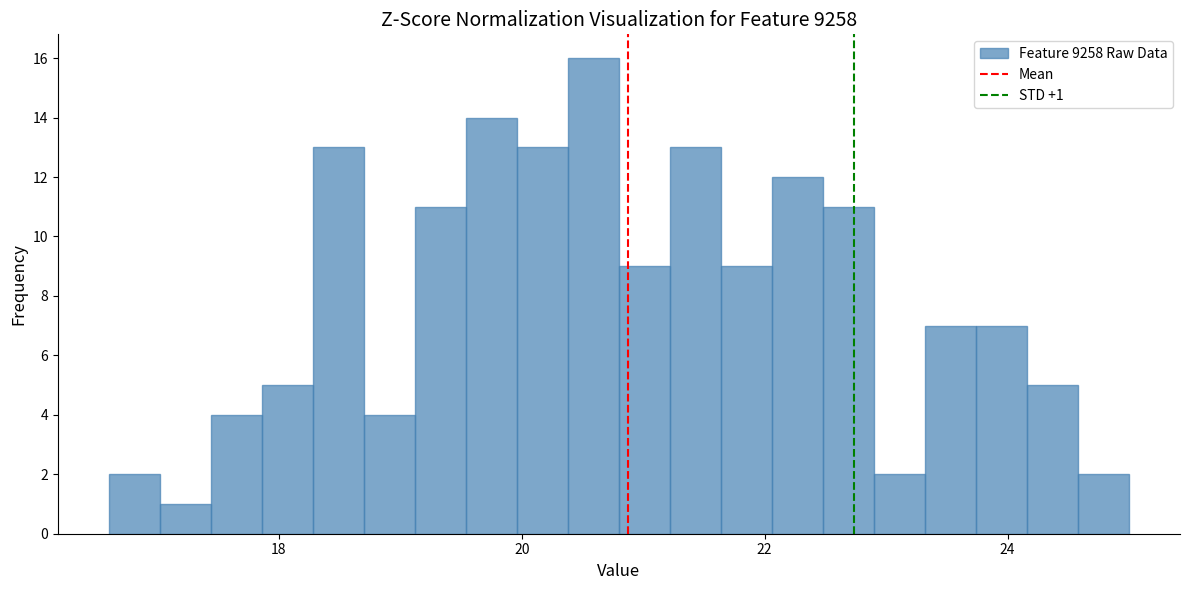

Around what value on the x-axis is the tallest bar? Give the approximate position of its centre, as read against the axis.

20.6